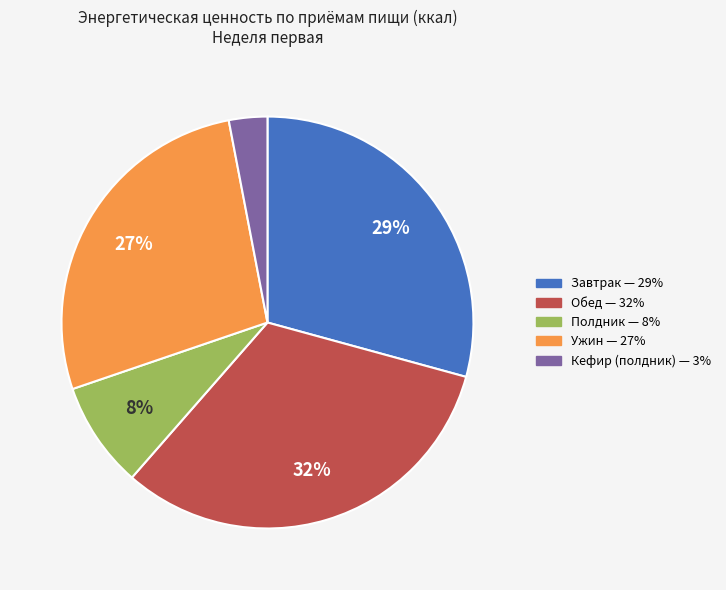

Is the sum of Завтрак and Полдник greater than half?

No